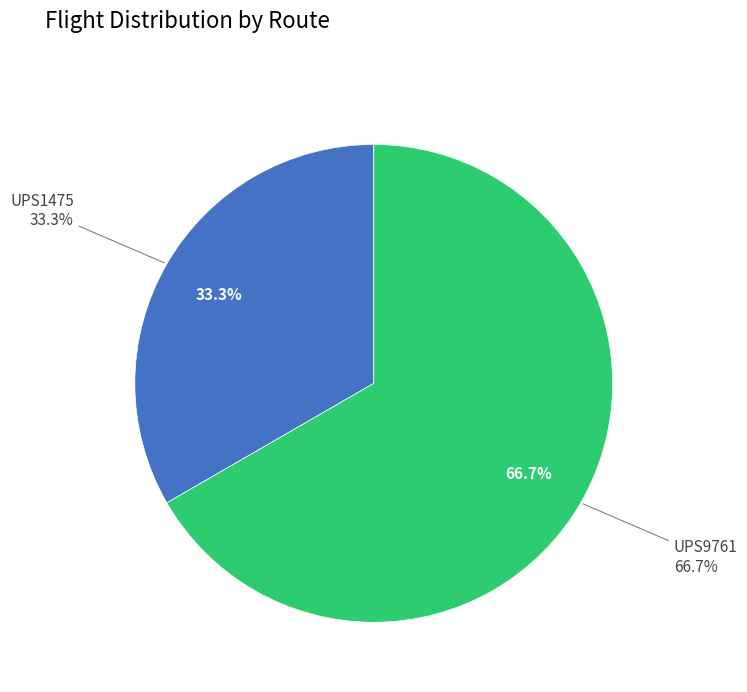

Between UPS1475 and UPS9761, which is larger?

UPS9761